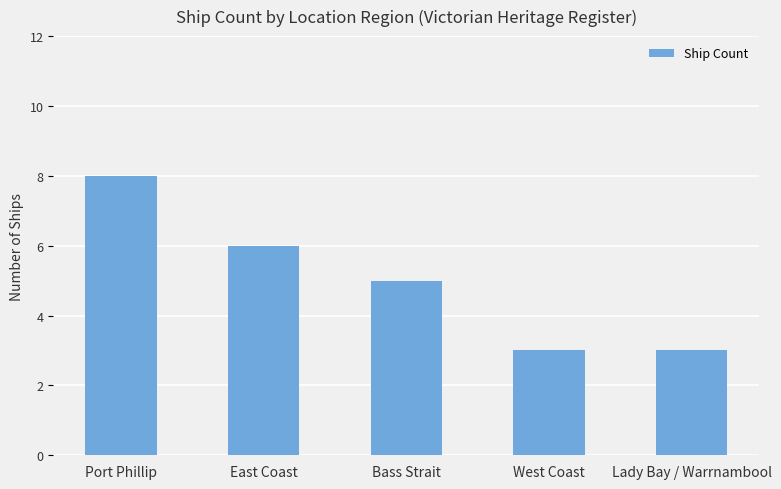

Reading left to right, transcribe all the data shown in this chart.

Port Phillip=8	East Coast=6	Bass Strait=5	West Coast=3	Lady Bay / Warrnambool=3